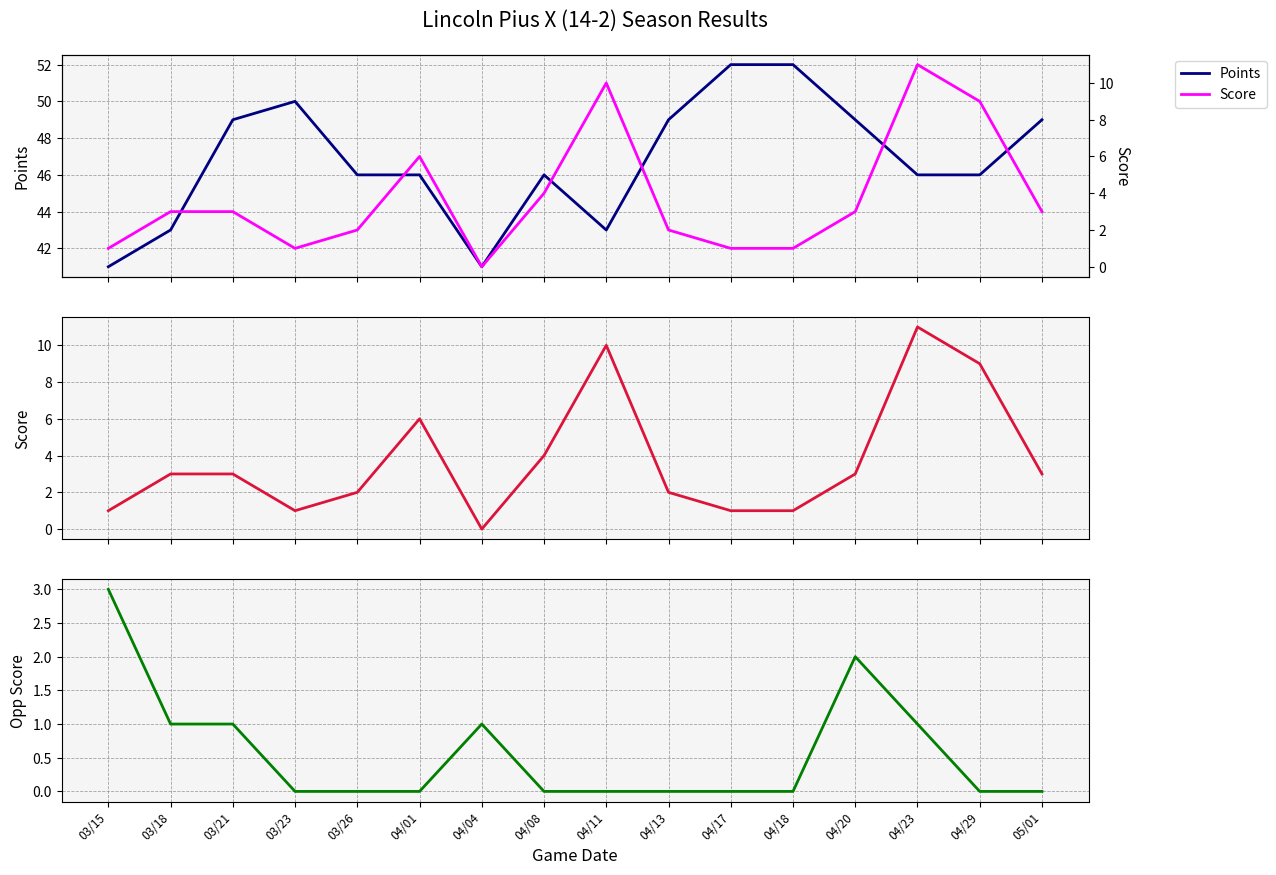

At which category does Points reach its first local valley?

04/04